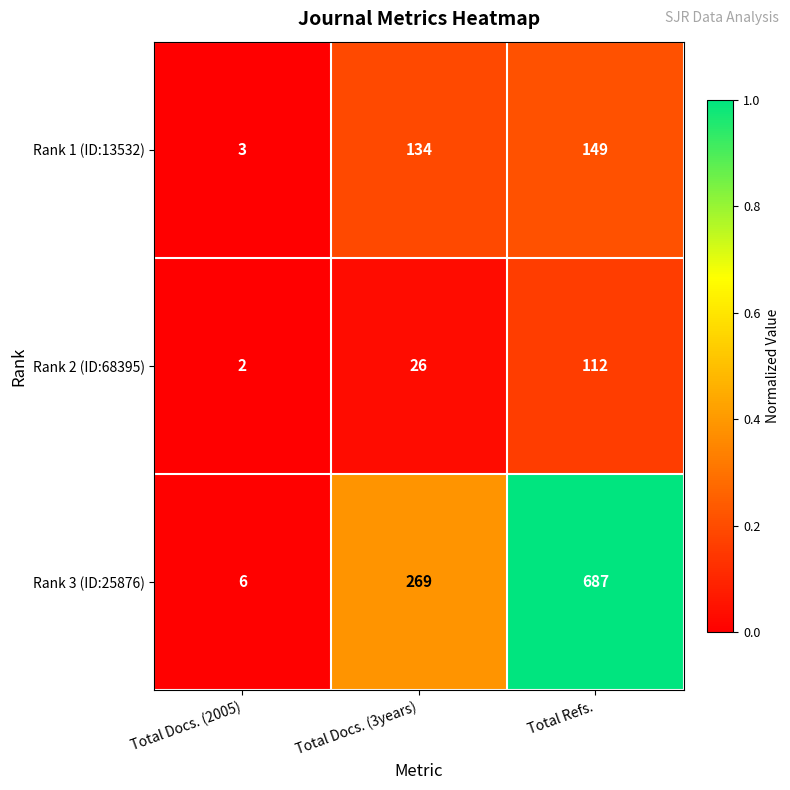

Where is Rank 2 (ID:68395) nearest to the value 57?

Total Docs. (3years)